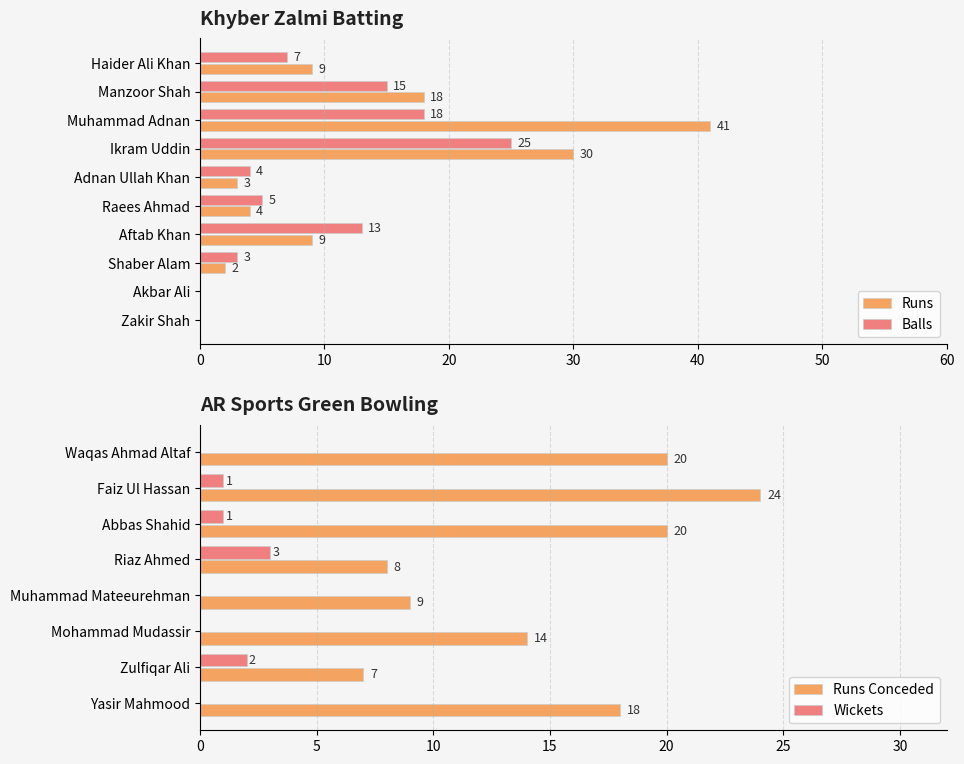

How many values in Balls are above zero?

8